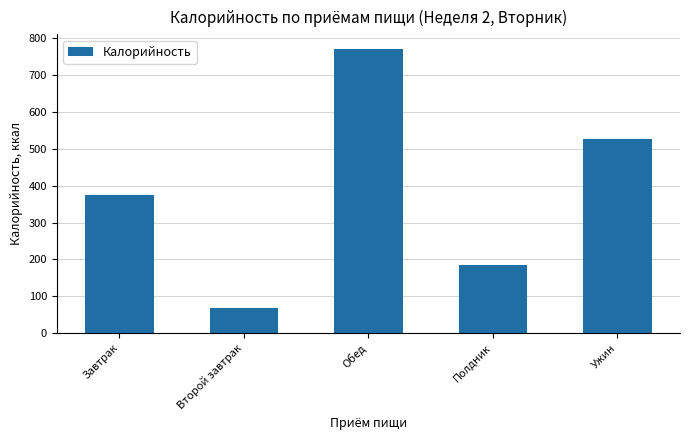

True or false: the data shows 185.4 at Полдник.

True